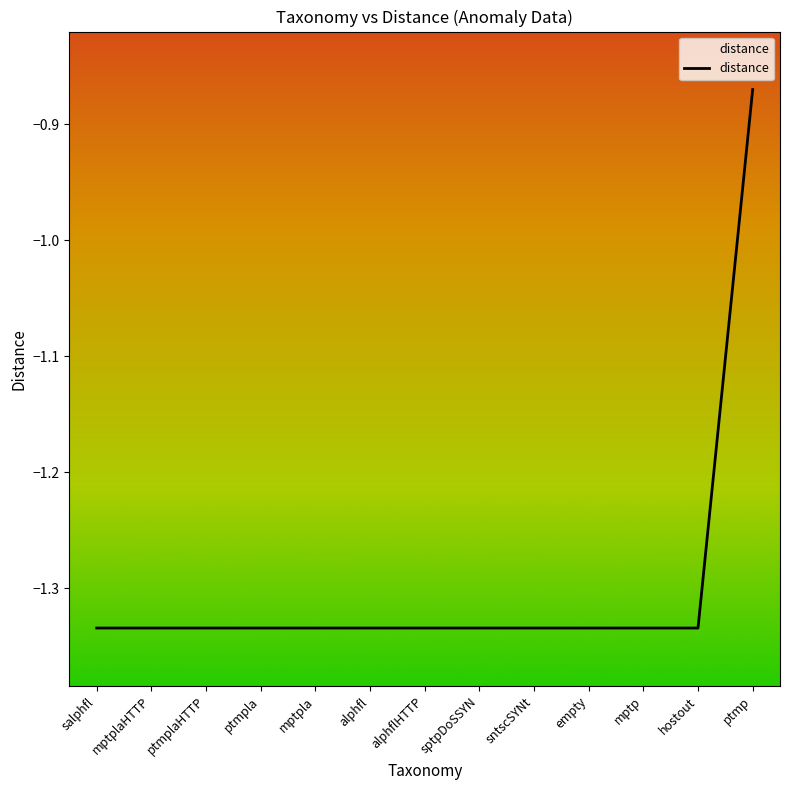

Read the value at mptp.

-1.3